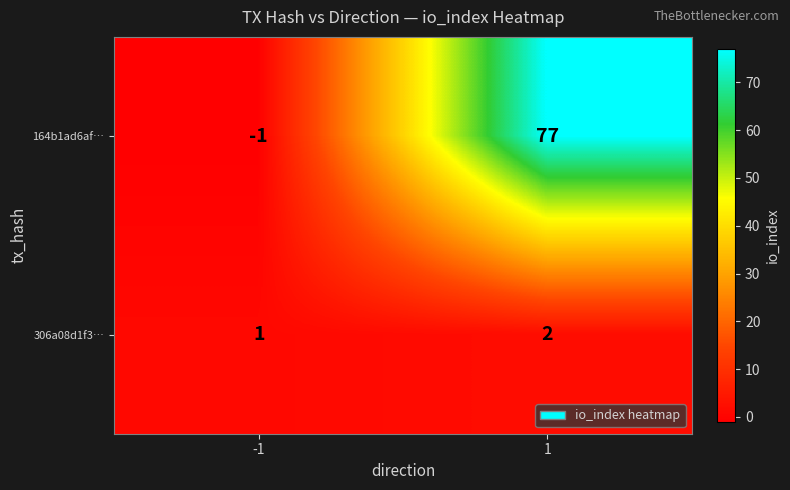

What is the difference between the 164b1ad6af… values at 1 and -1?

78